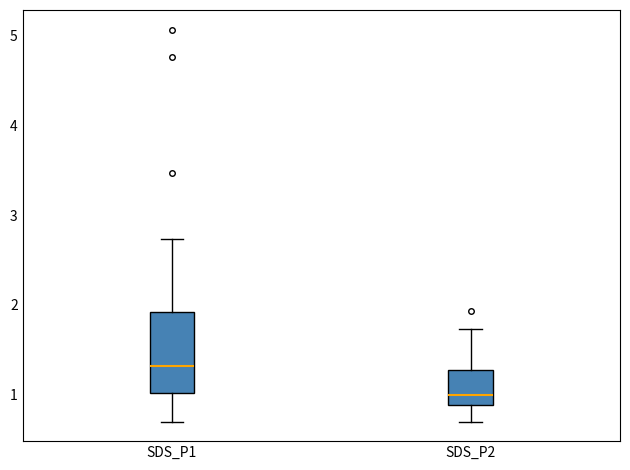

Reading left to right, transcribe this box plot: for each box, give where its median line is, the range the box spans, and where its two whiskers end, as read against the y-axis. The values are not printed on the chart, so give them approximately, as read against the axis.

SDS_P1: median 1.3, box 1.0 to 1.9, whiskers 0.7 to 2.7
SDS_P2: median 1.0, box 0.9 to 1.3, whiskers 0.7 to 1.7